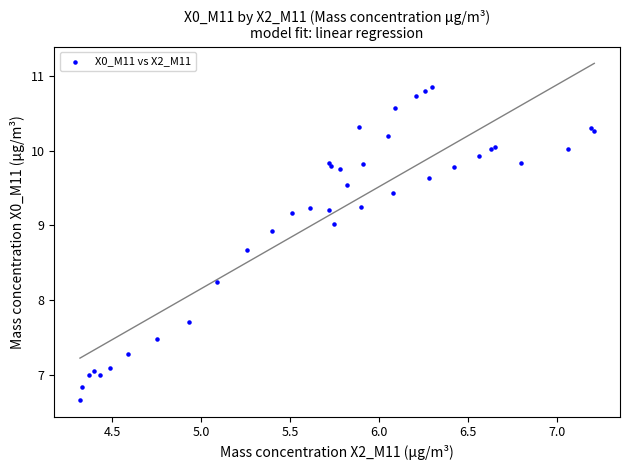

What Y value in the scatter plot is closest to 8?

8.2